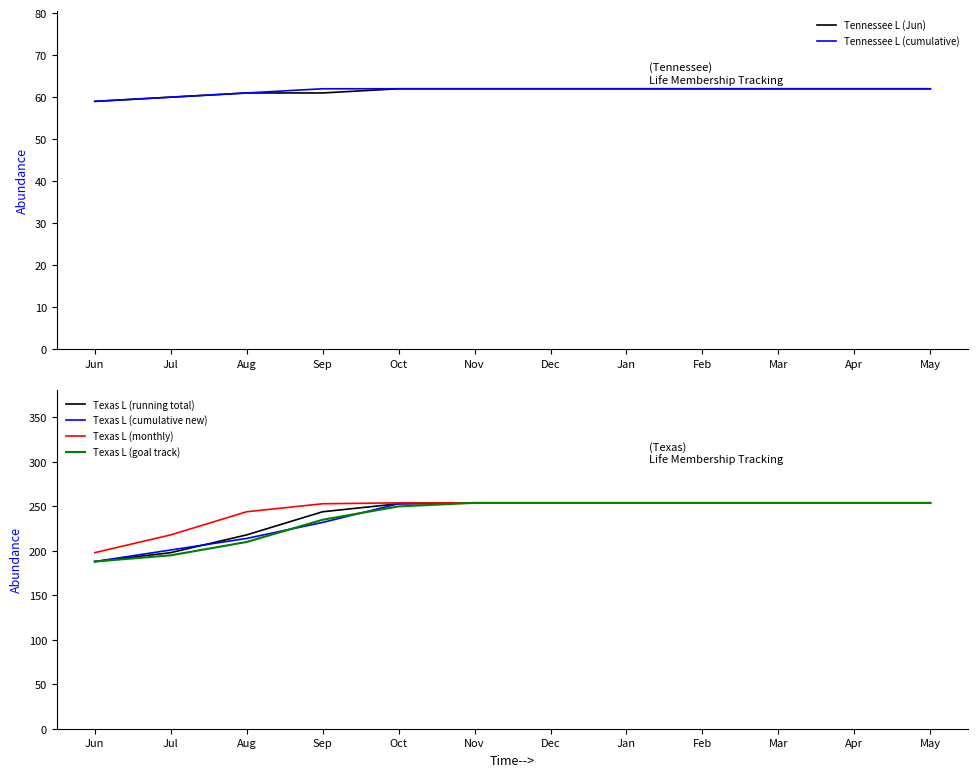

At how many categories does at least one series exceed 92?

12